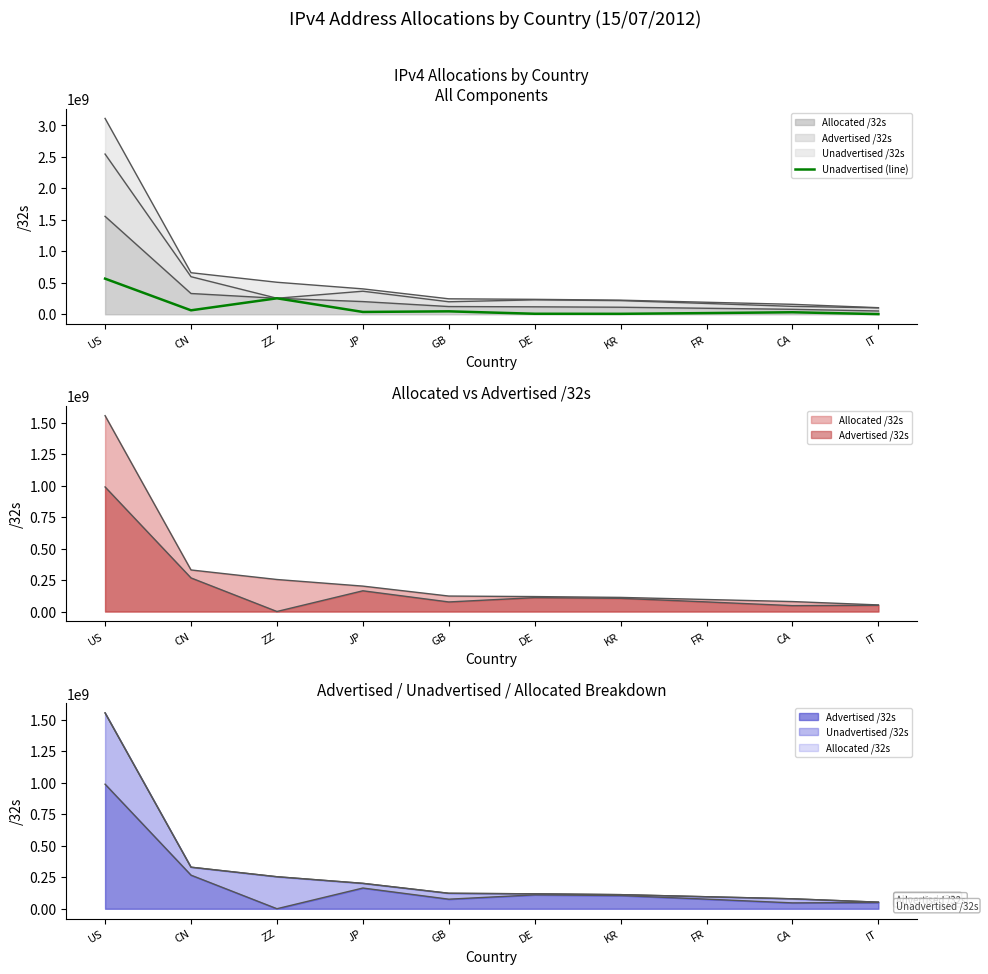

At which category does the chart reach its minimum across all series?

IT